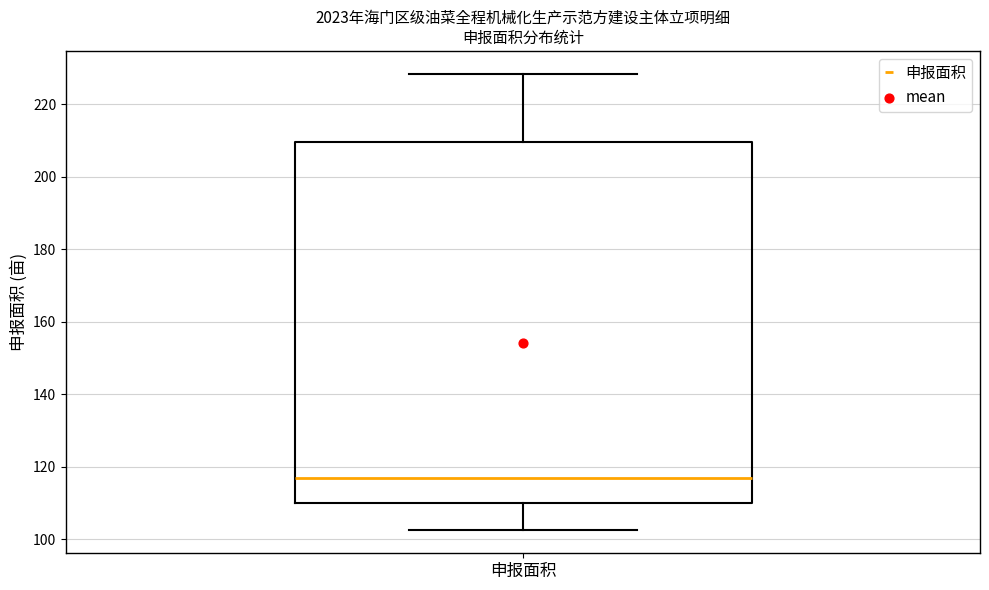

Transcribe this box plot: give where the median line is, the range the box spans, and where the two whiskers end, as read against the y-axis. The values are not printed on the chart, so give them approximately, as read against the axis.

median 118, box 110 to 210, whiskers 102 to 228